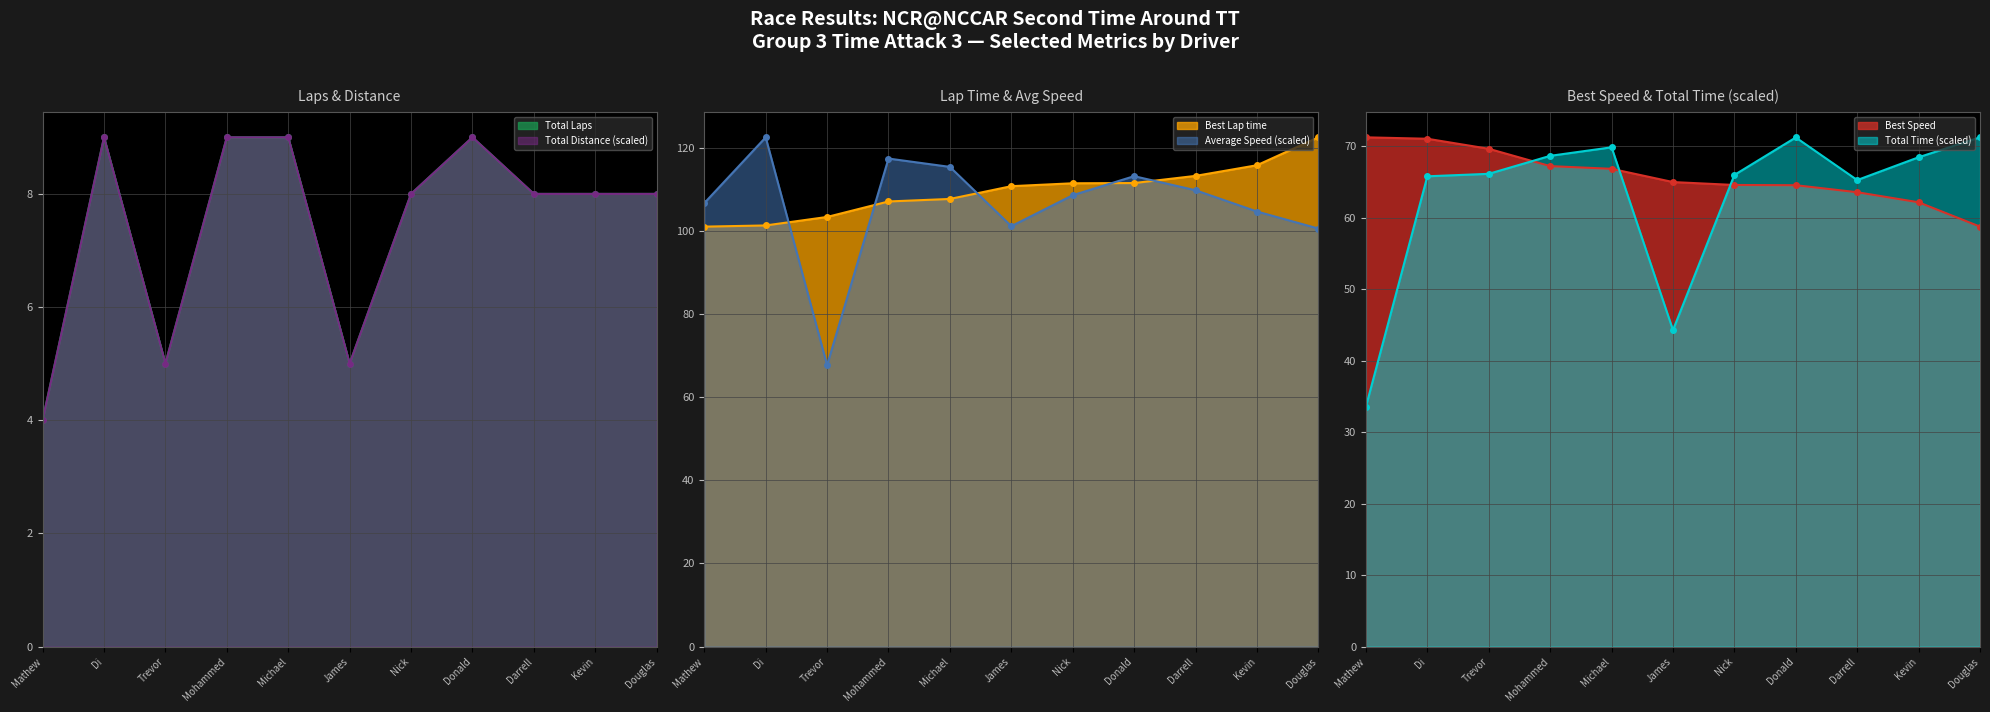

How many values in the Best Speed series exceed 64?

8